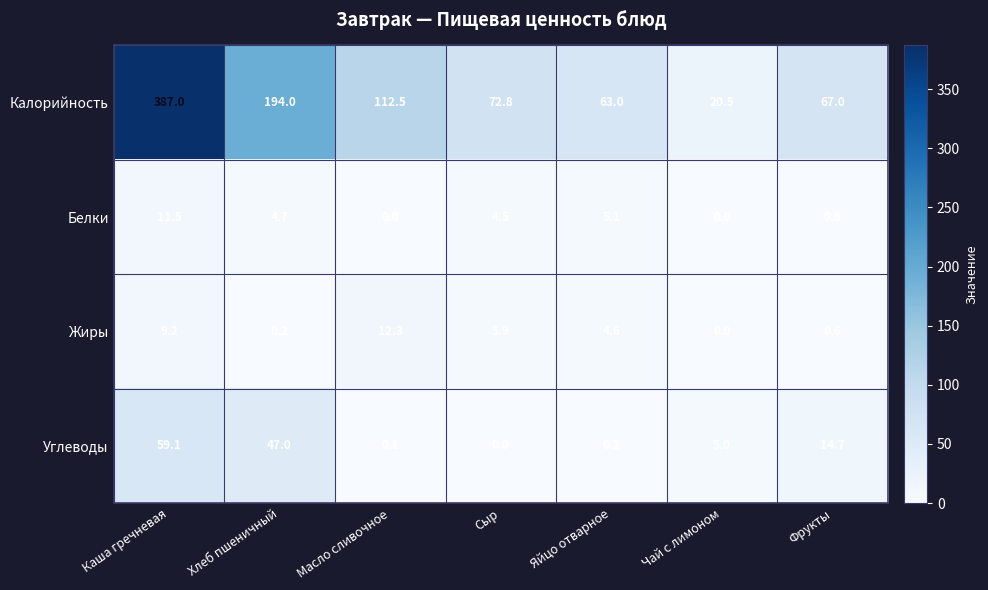

What is the difference between the Калорийность values at Фрукты and Яйцо отварное?

4.0